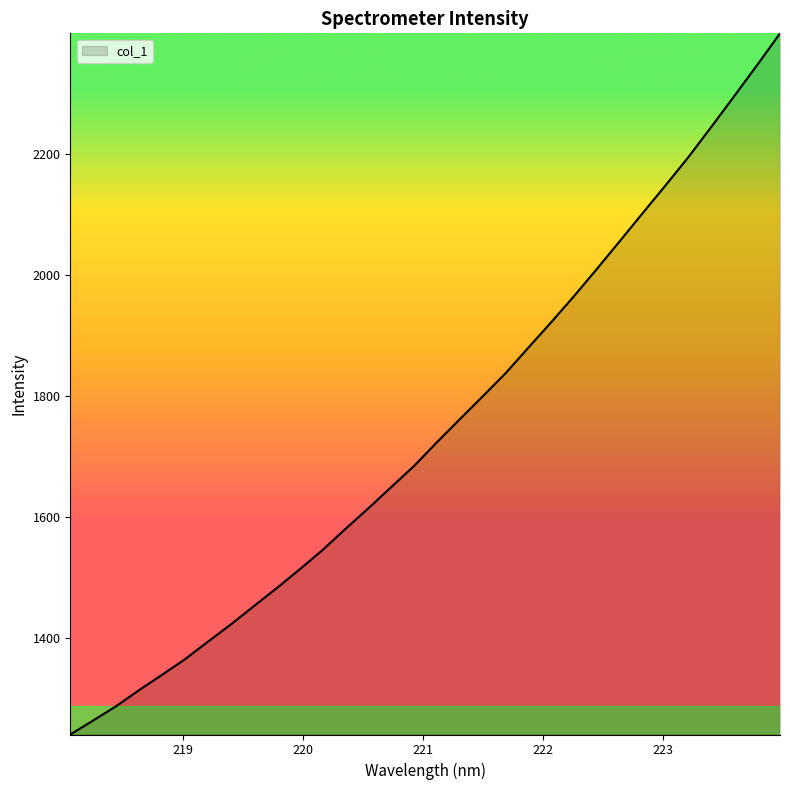

How many lines are shown in the chart?

1